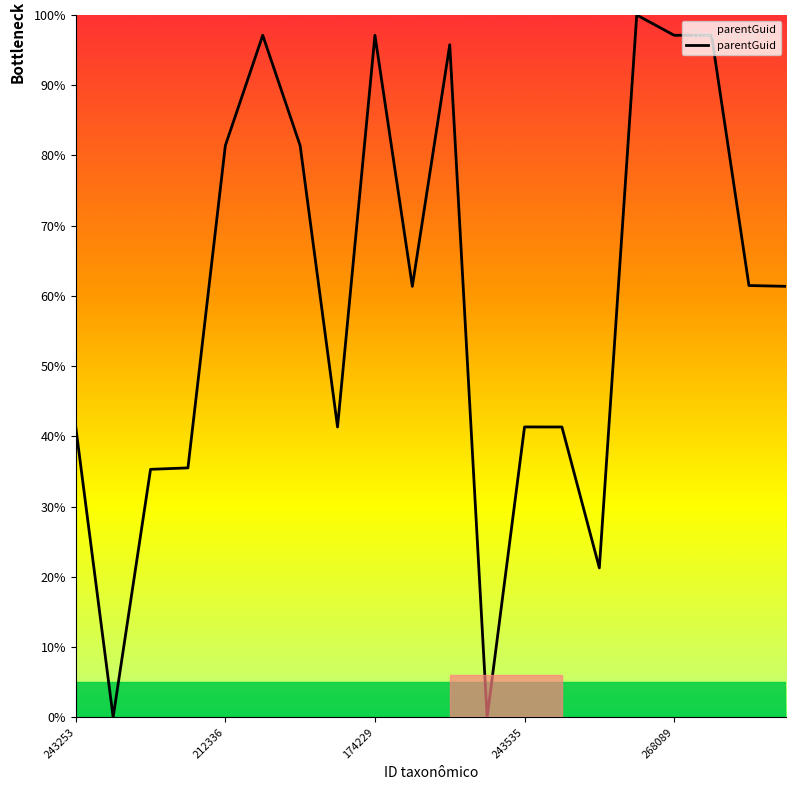

What is the difference between the maximum and minimum values?

100.0